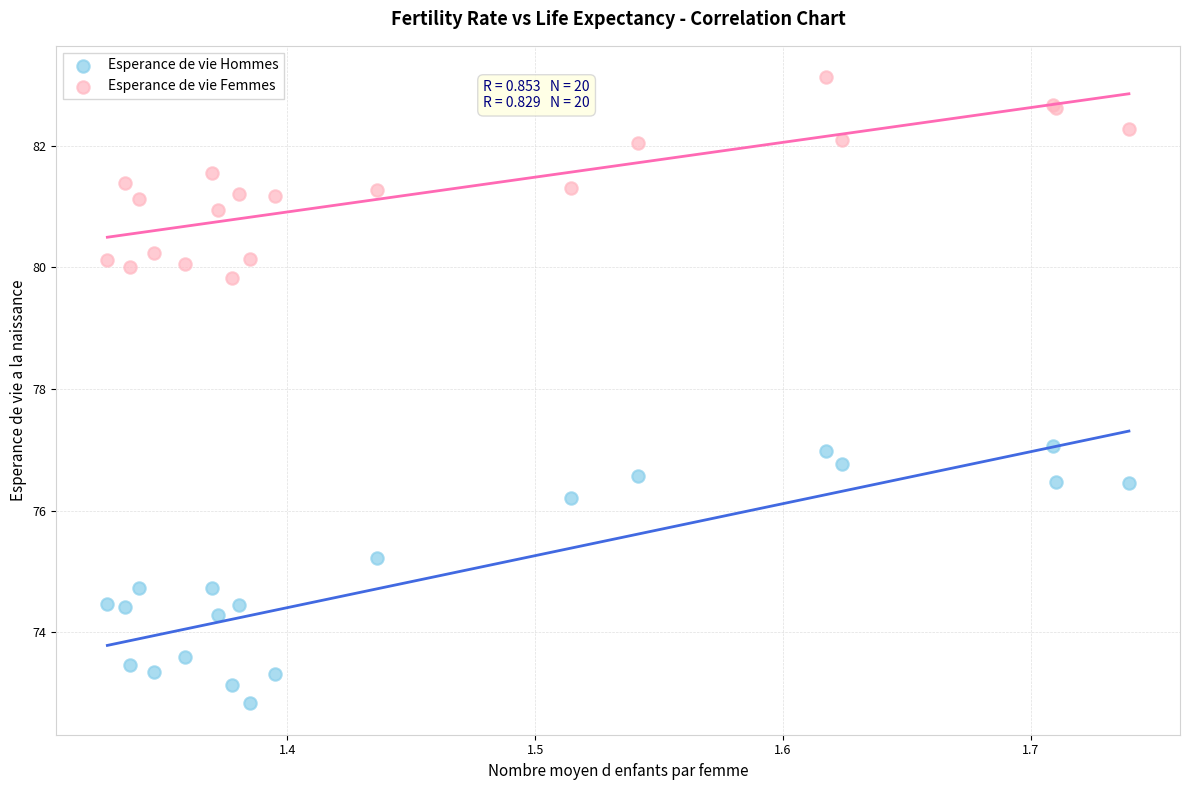

What is the X range (max minus min) for the scatter plot?

0.4